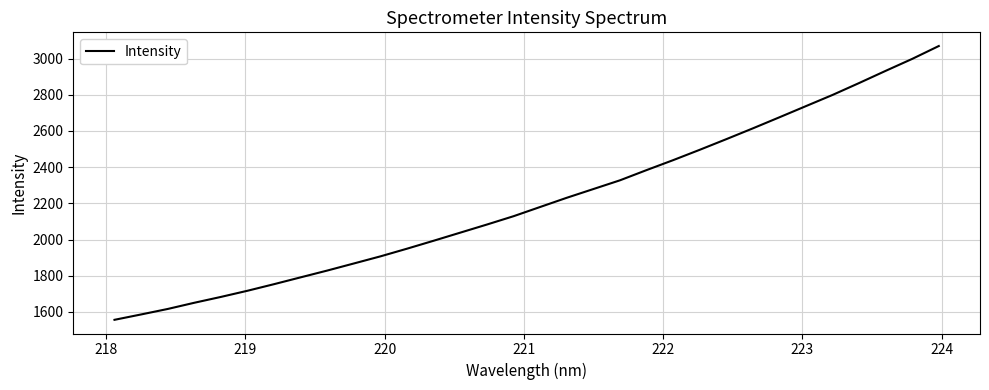

What is the greatest value displayed?

3069.3